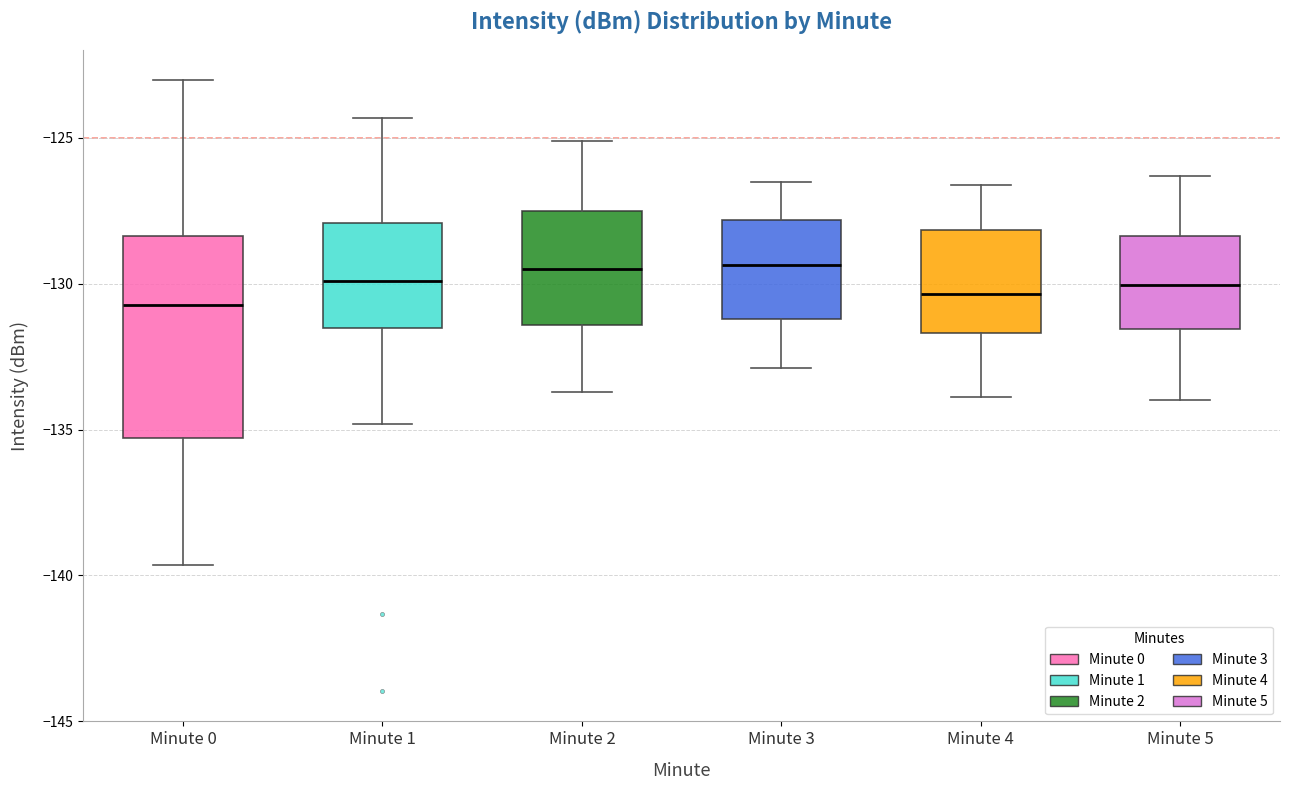

Where does the upper whisker of the box for Minute 1 end on the y-axis? The values are not printed on the chart, so give them approximately, as read against the axis.

-124.5